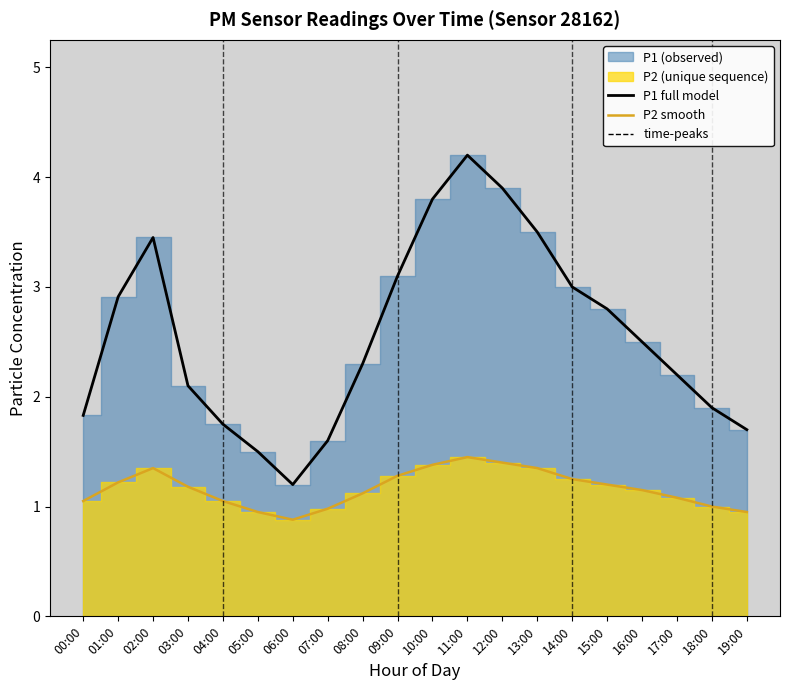

Where is the first local maximum for P2 smooth?

02:00